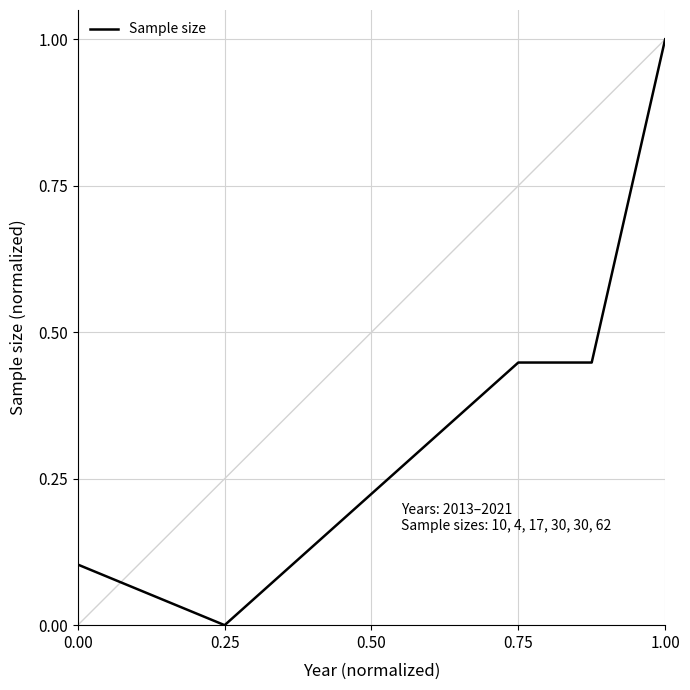

What is the difference between the maximum and minimum values?

1.0